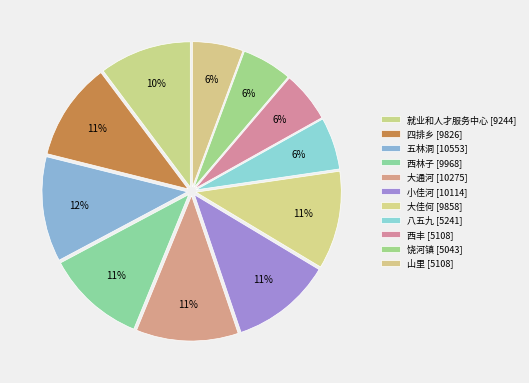

Do 山里 and 就业和人才服务中心 together represent more than half of the pie?

No